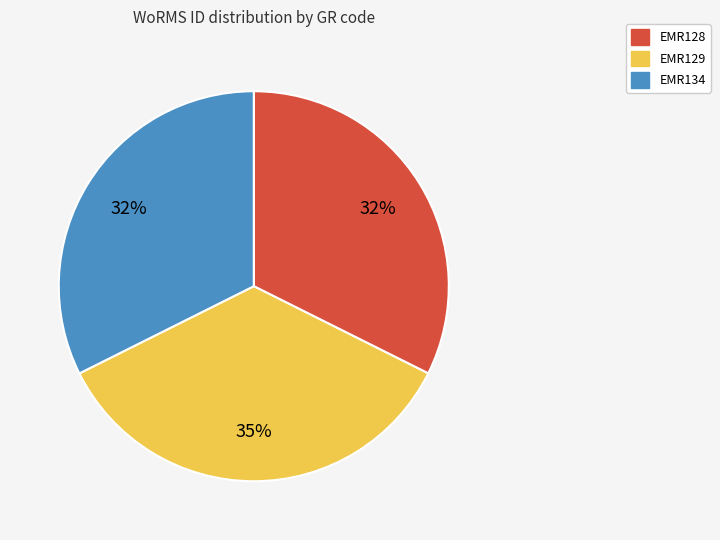

What percentage is the EMR128 slice, to the nearest percent?

32%